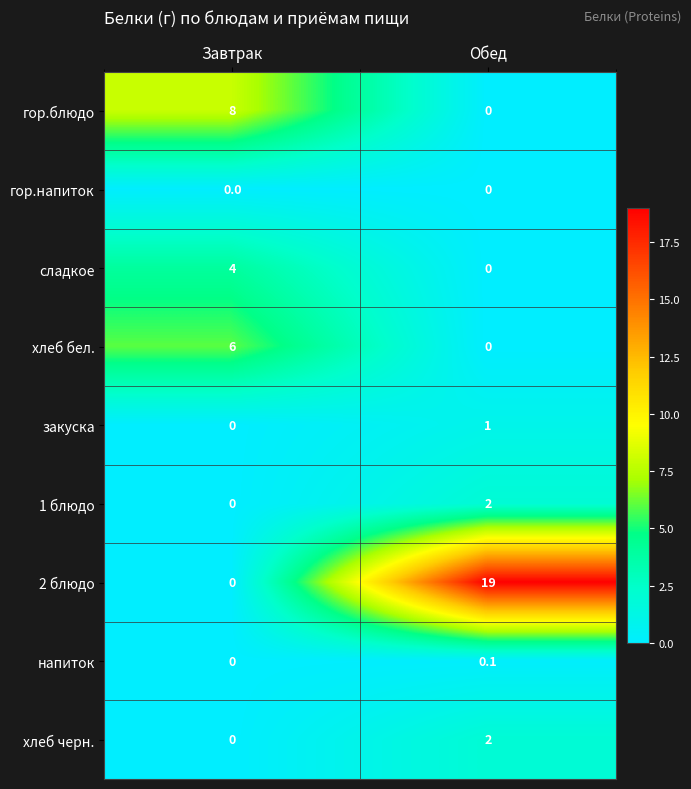

List the labels in order of 2 блюдо value, smallest first.

Завтрак, Обед